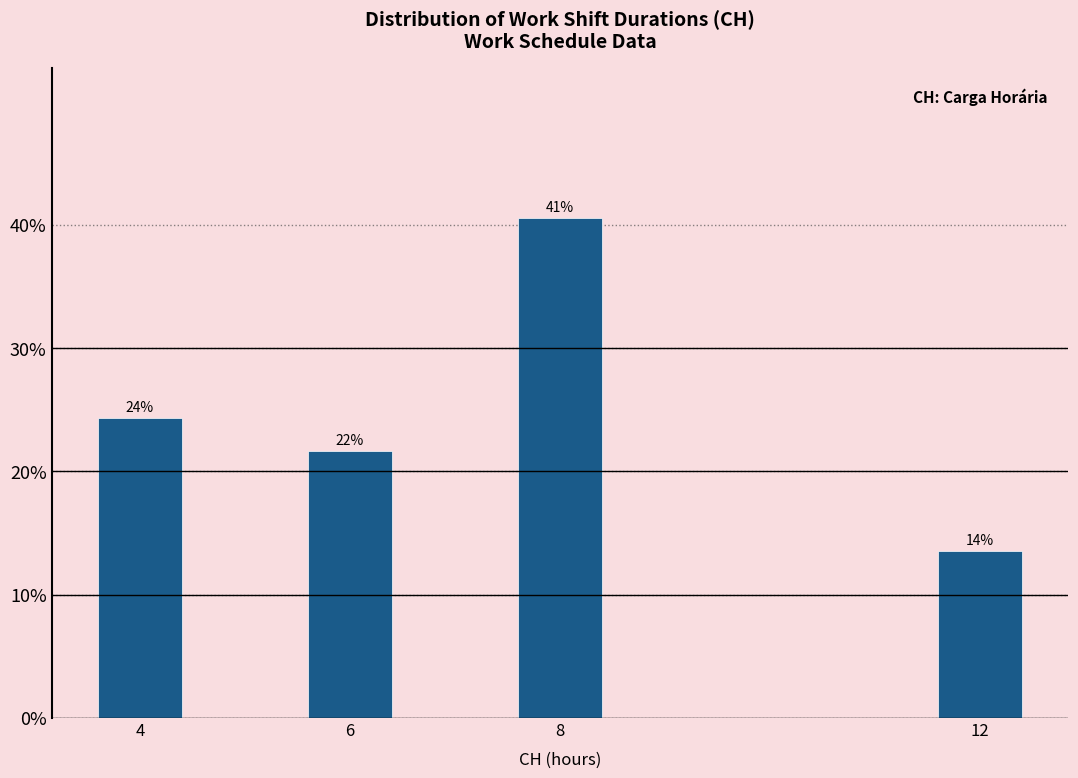

Are the bars horizontal?

No